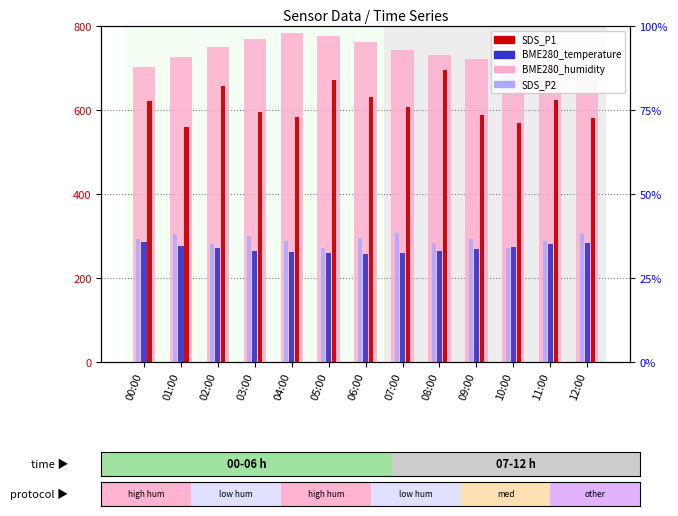

What is the label of the 12th bar from the right?

01:00